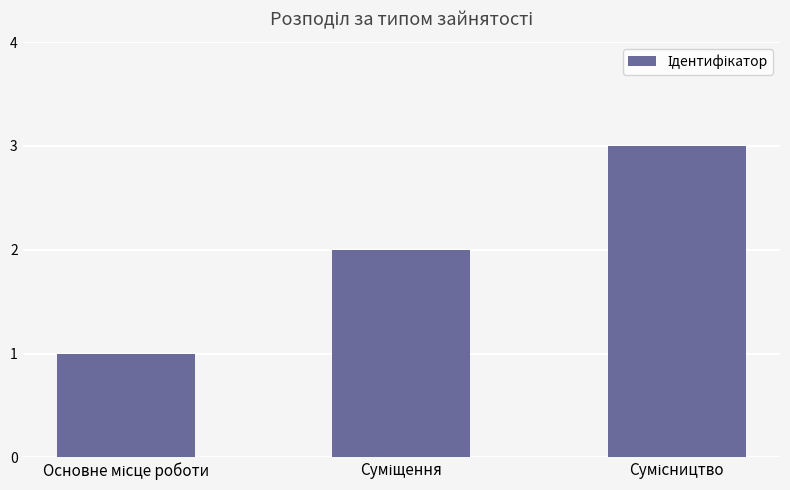

Reading left to right, extract all data points from this chart.

1	2	3